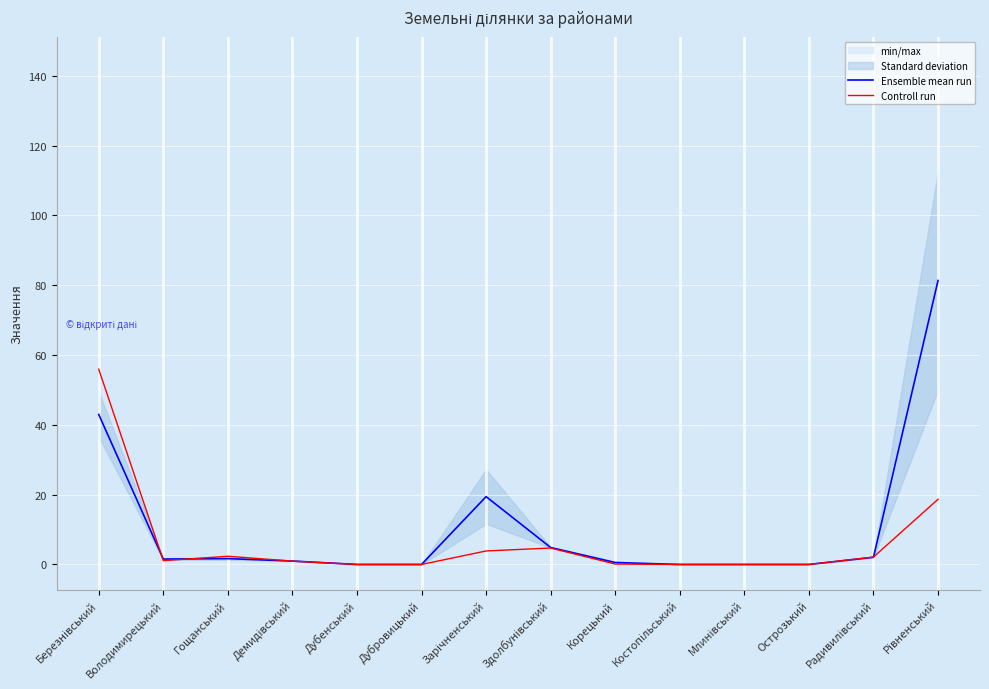

Reading right to left, list all the values displayed in this chart.

Ensemble mean run: Рівненський=81.3	Радивилівський=2.1	Острозький=0.0	Млинівський=0.0	Костопільський=0.0	Корецький=0.6	Здолбунівський=4.9	Зарічненський=19.4	Дубровицький=0.0	Дубенський=0.0	Демидівський=1.0	Гощанський=1.7	Володимирецький=1.5	Березнівський=43.0
Controll run: Рівненський=18.7	Радивилівський=2.1	Острозький=0.0	Млинівський=0.0	Костопільський=0.0	Корецький=0.1	Здолбунівський=4.7	Зарічненський=3.9	Дубровицький=0.0	Дубенський=0.0	Демидівський=1.0	Гощанський=2.4	Володимирецький=1.1	Березнівський=55.9